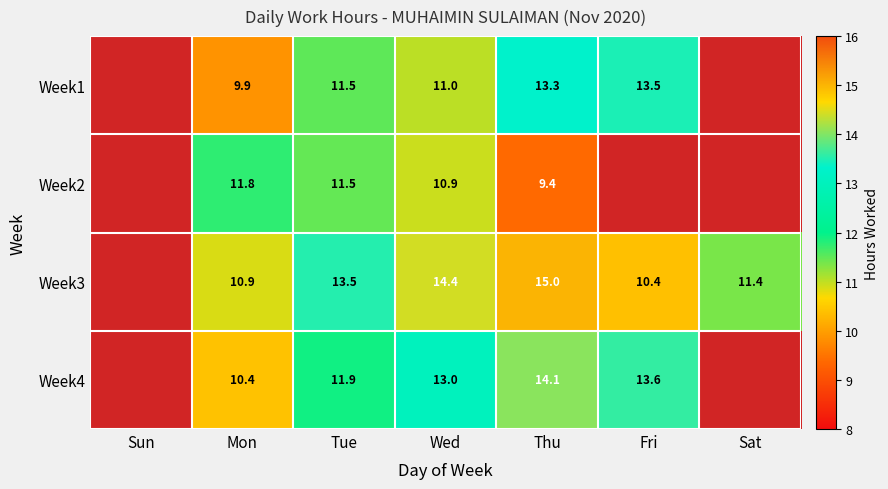

What is the maximum value shown in the chart?

15.0